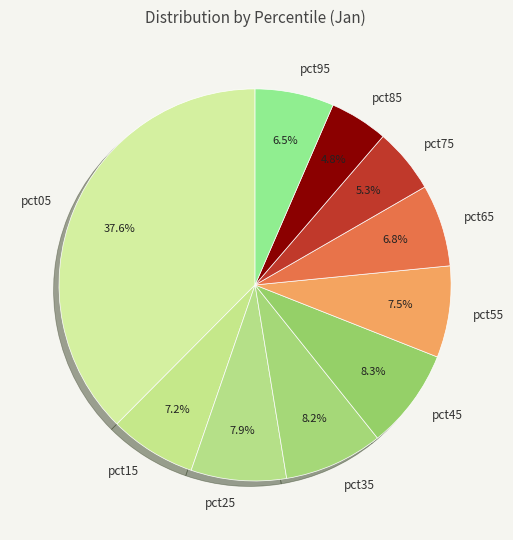

Is there a majority slice in this chart?

No